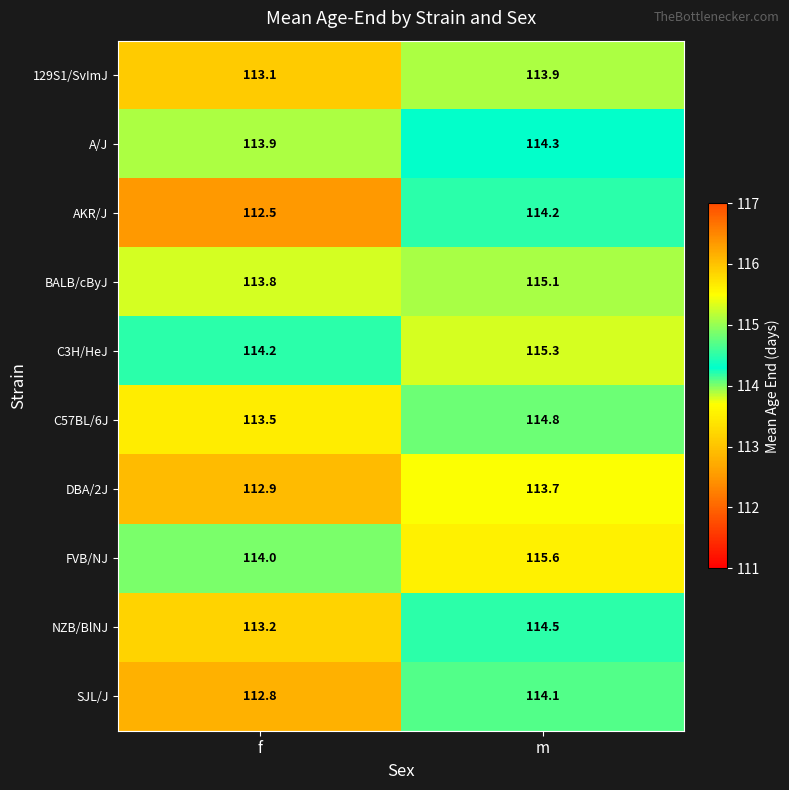

List the series in order of their peak value, highest first.

FVB/NJ, C3H/HeJ, BALB/cByJ, C57BL/6J, NZB/BlNJ, A/J, AKR/J, SJL/J, 129S1/SvImJ, DBA/2J